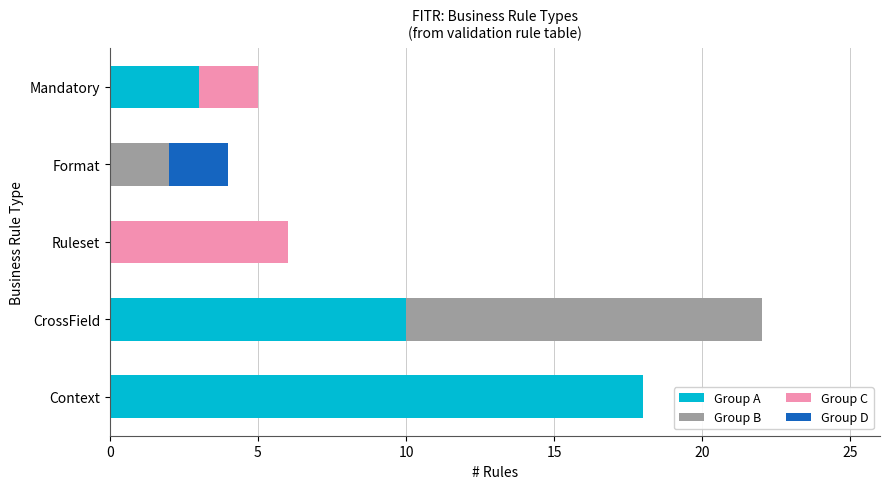

The Group A series shows 0 at Ruleset. True or false?

True